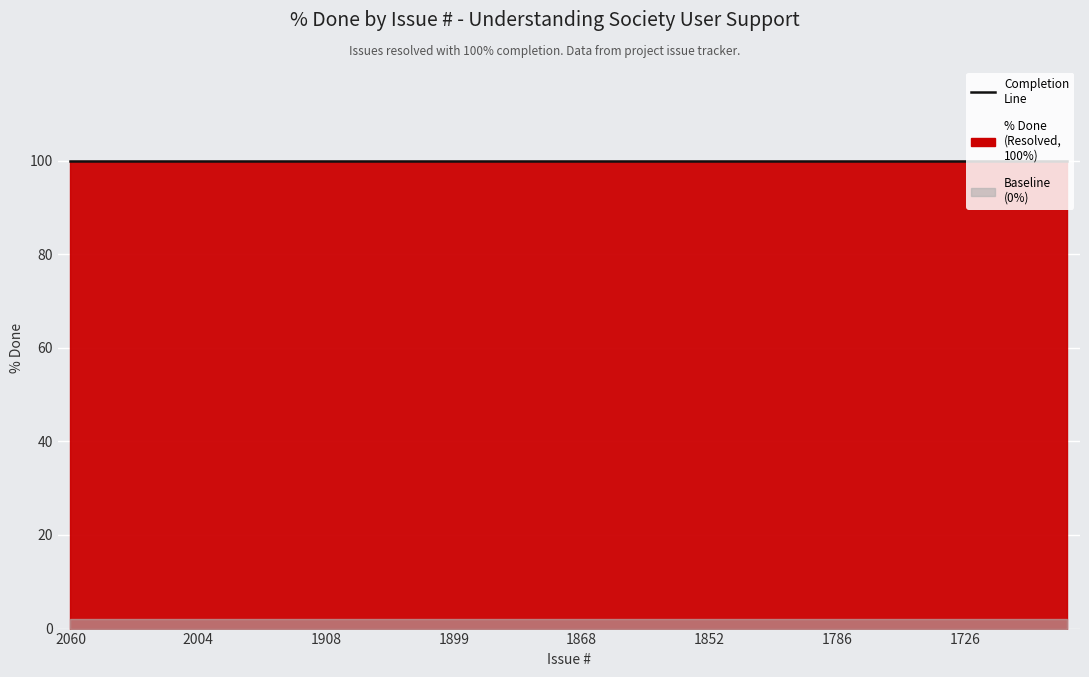

Between 1868 and 1726, which series saw the biggest shift?

% Done